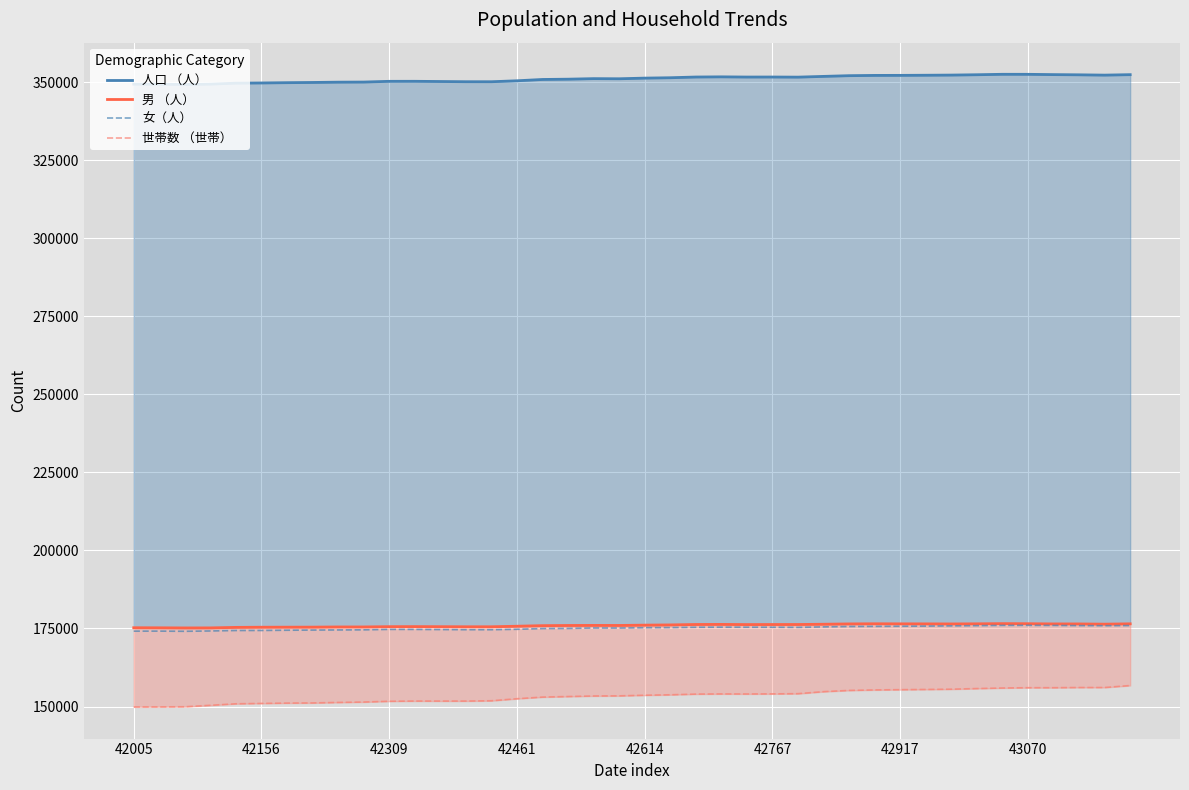

Between 32 and 8, which is larger?

32